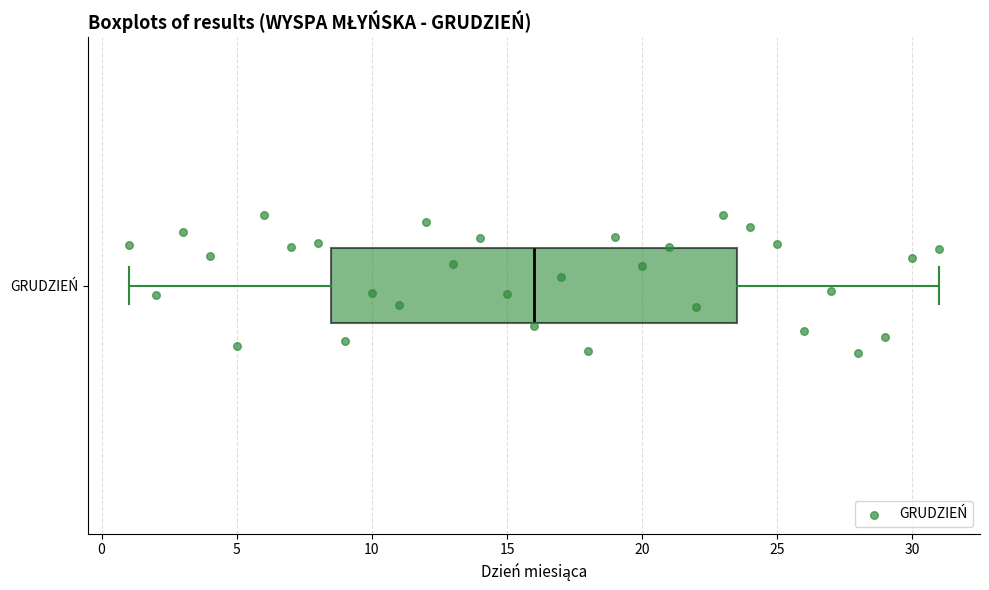

Transcribe this box plot: give where the median line is, the range the box spans, and where the two whiskers end, as read against the x-axis. The values are not printed on the chart, so give them approximately, as read against the axis.

median 16.0, box 8.5 to 23.5, whiskers 1.0 to 31.0